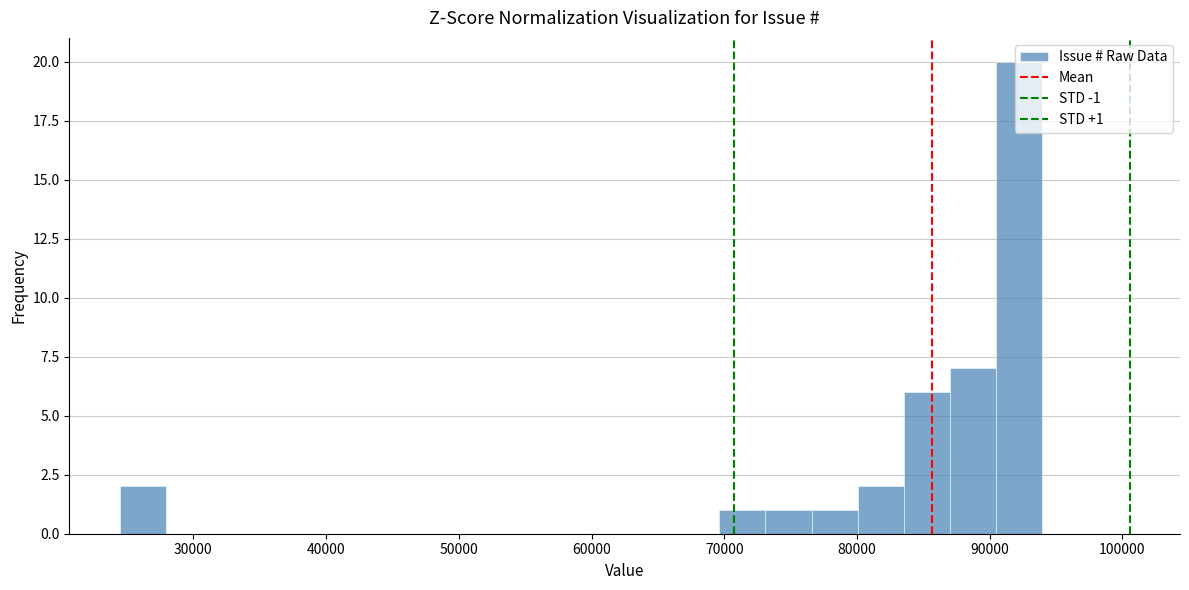

Read against the x-axis, roughly where is the centre of the tallest bar?

92000